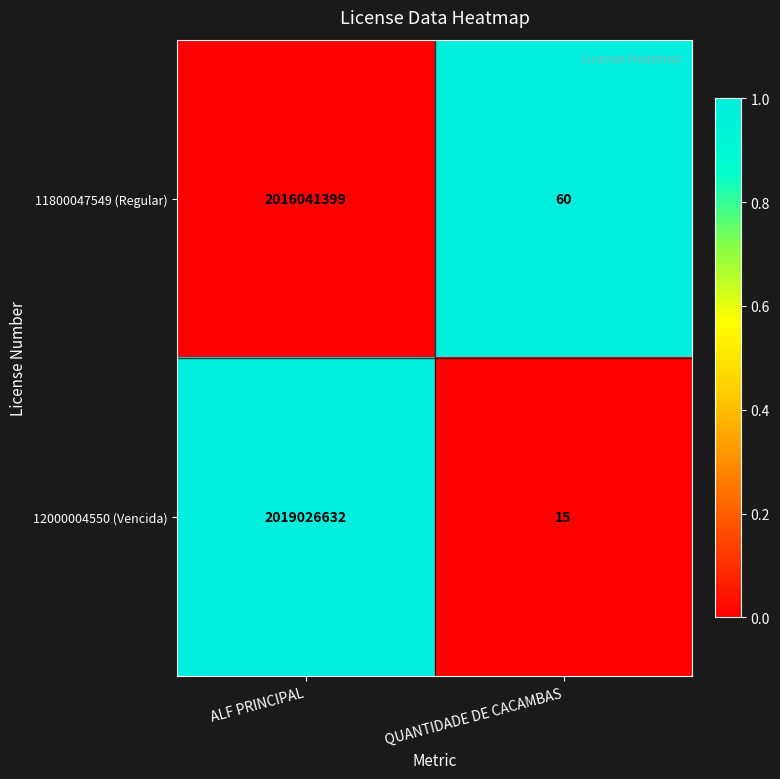

Between ALF PRINCIPAL and QUANTIDADE DE CACAMBAS, which series saw the biggest shift?

12000004550 (Vencida)